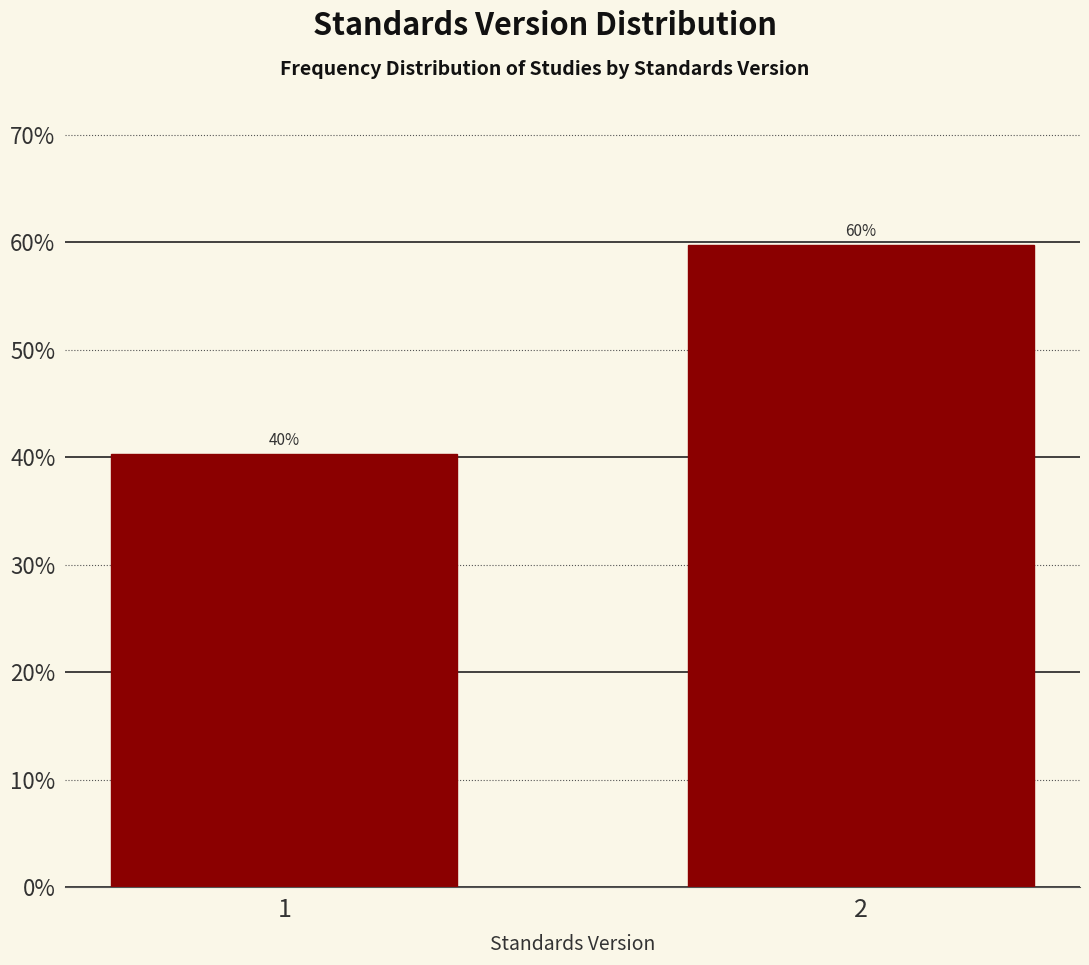

What is the value of the 1st bar from the left?

40.3